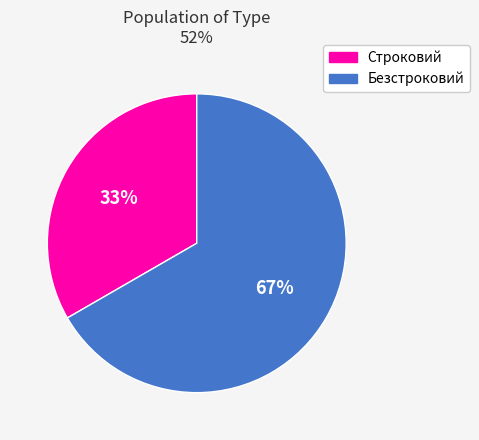

Is there any slice that represents more than half of the pie?

Yes